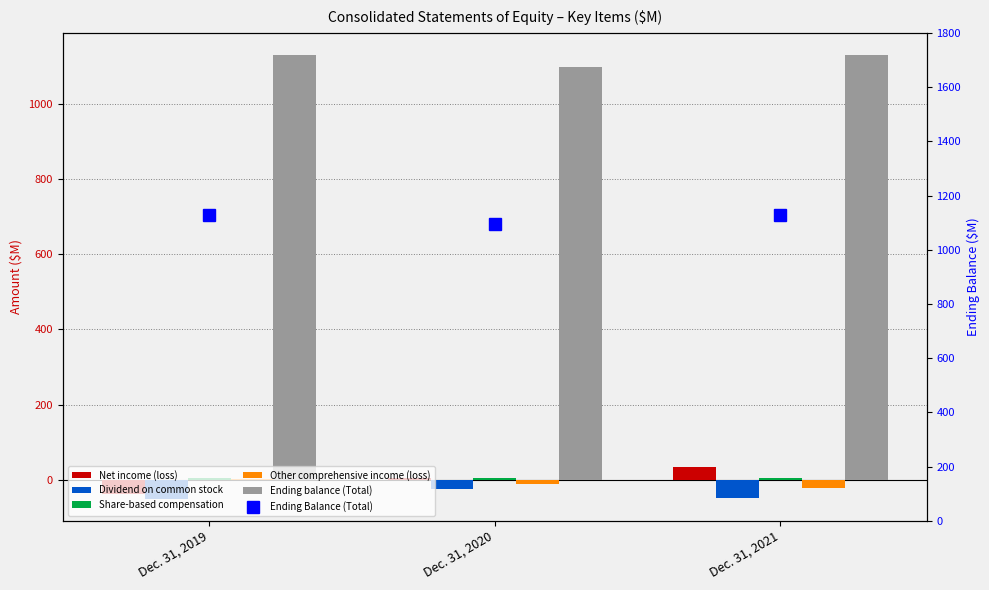

Count the number of categories in the chart.

3